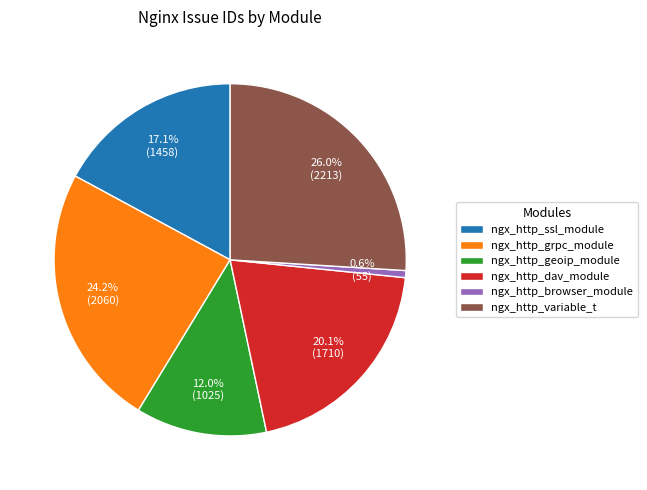

How many segments does this pie chart have?

6